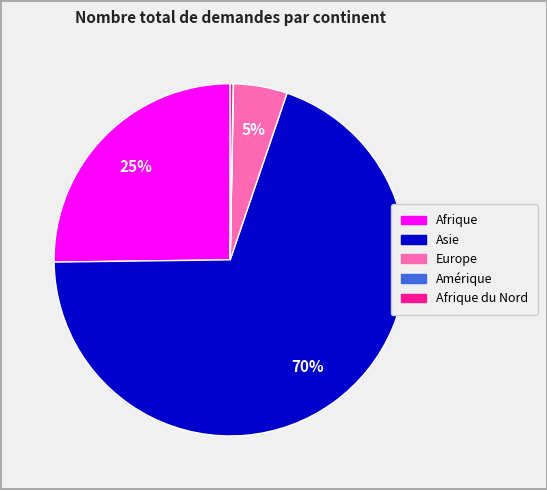

To the nearest percent, what is the difference between the largest and smallest slice percentages?

70%